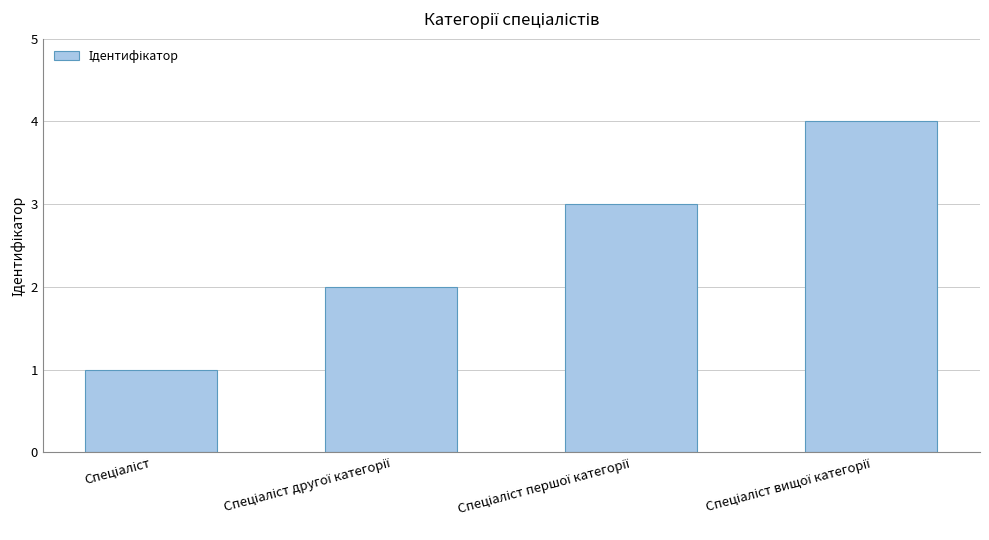

What is the sum of all values?

10